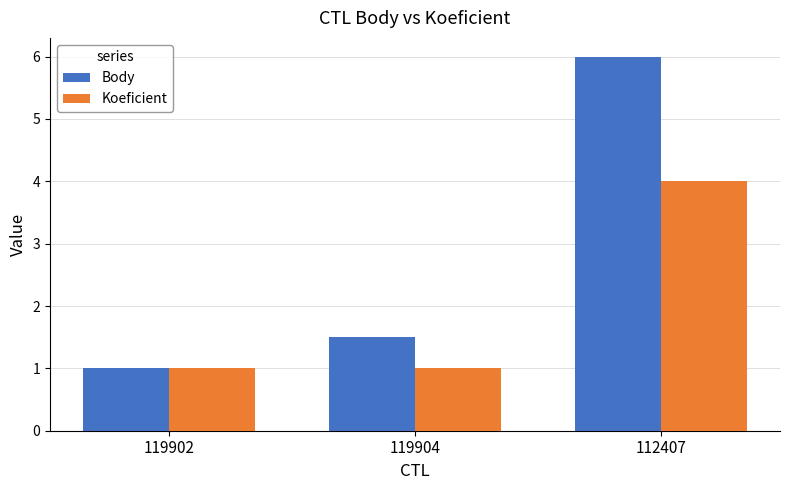

What is the label of the 2nd bar from the right?

119904